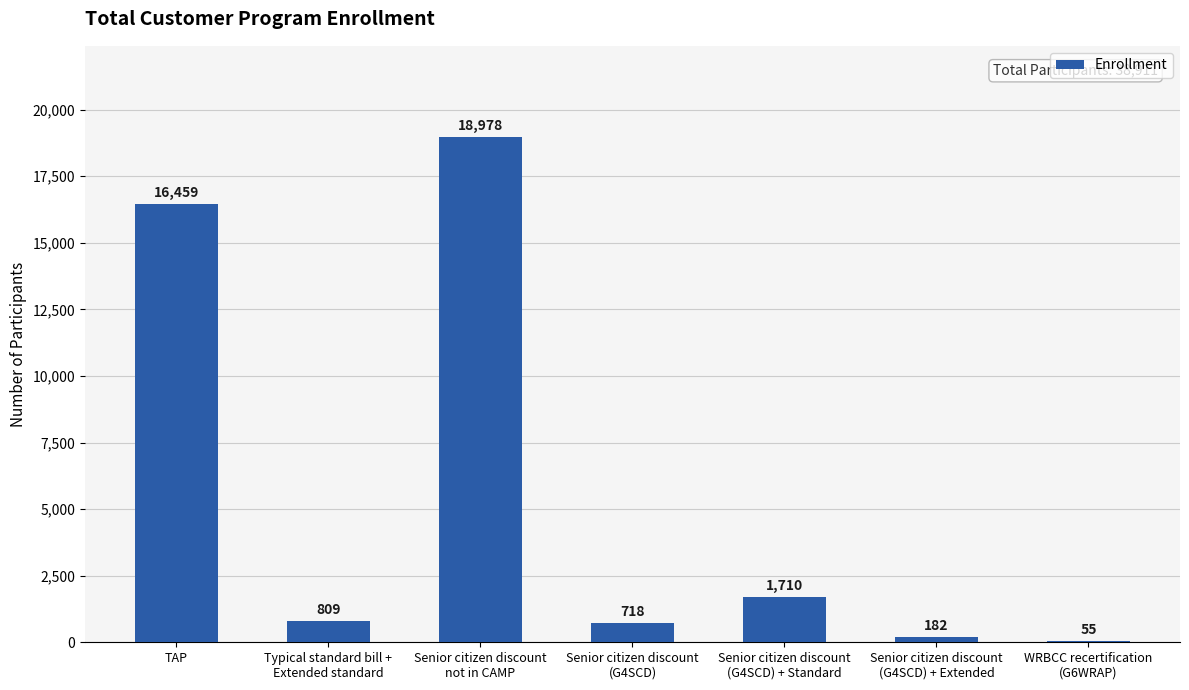

Where does the data first go above 809?

TAP